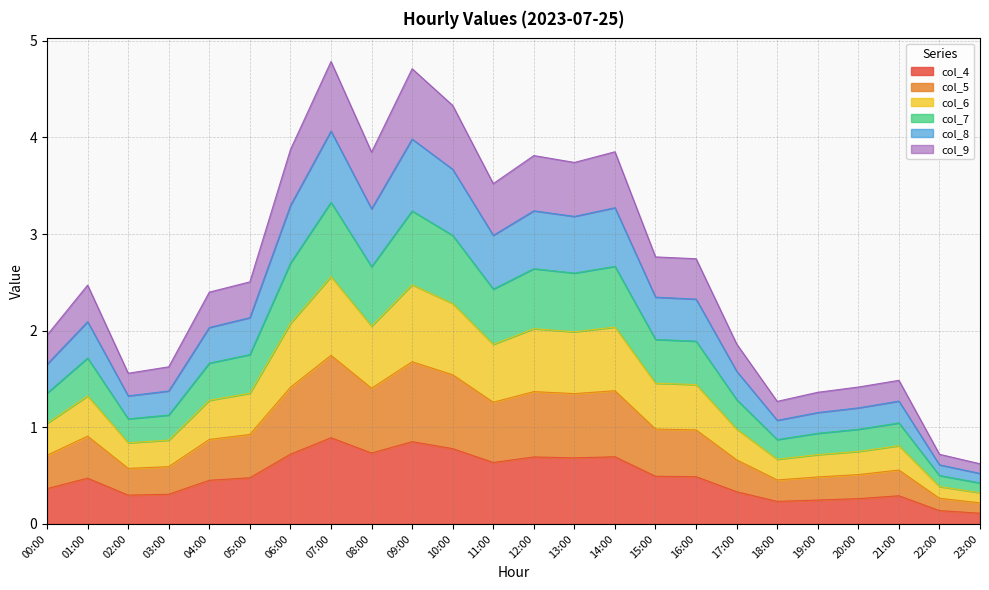

The col_4 series shows 0.3 at 17:00. True or false?

True